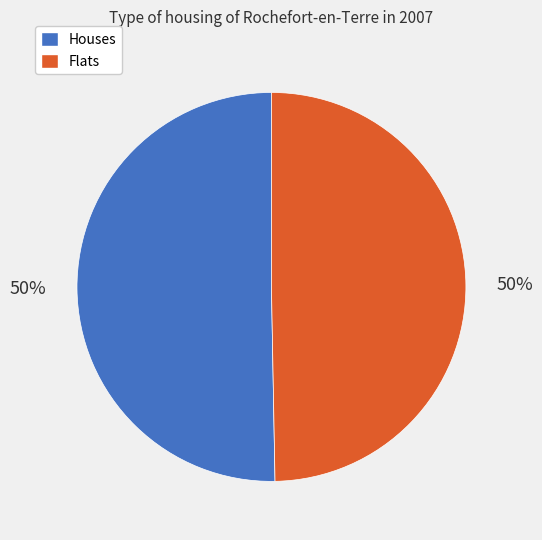

To the nearest percent, what is the combined percentage of Houses and Flats?

100%